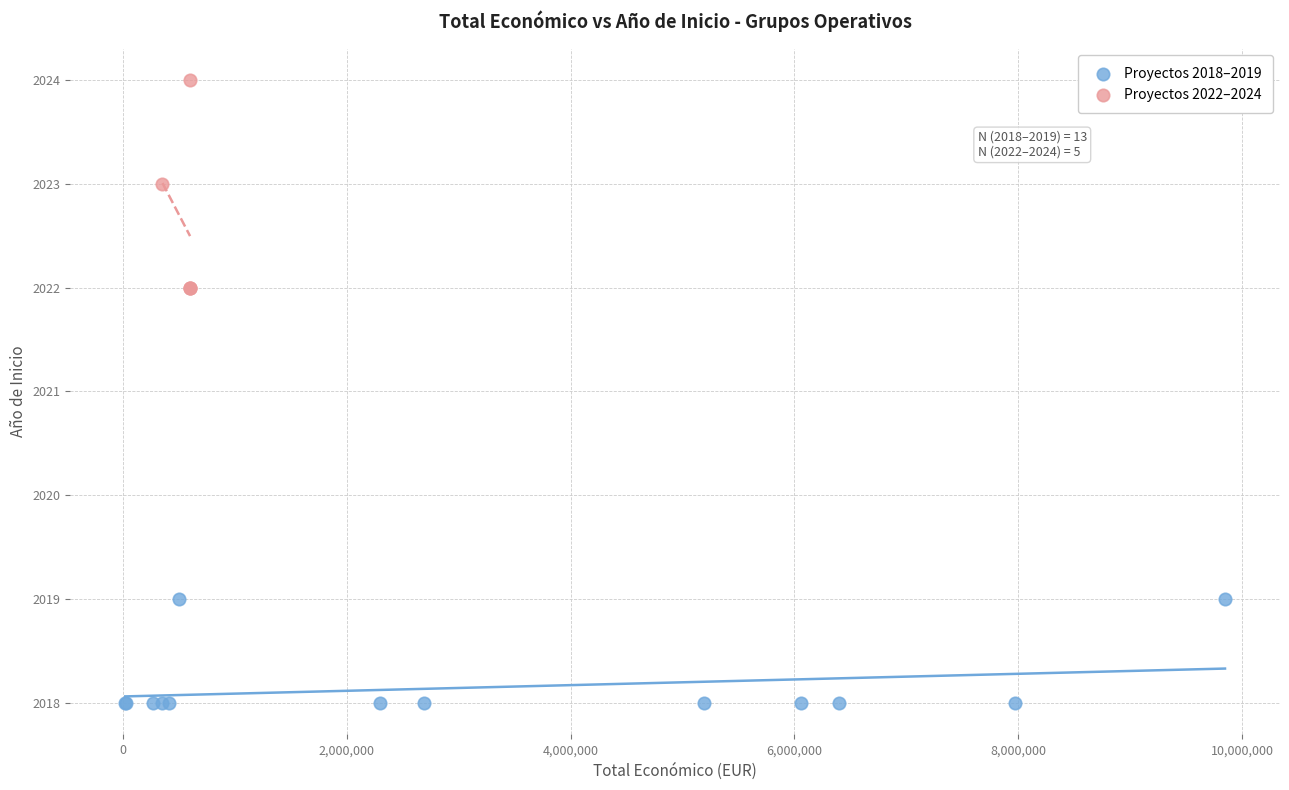

Which series has the largest Y range (max minus min)?

Proyectos 2022–2024